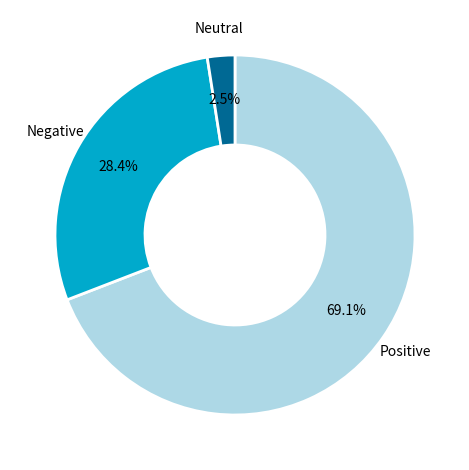

Which has a higher value, Negative or Neutral?

Negative